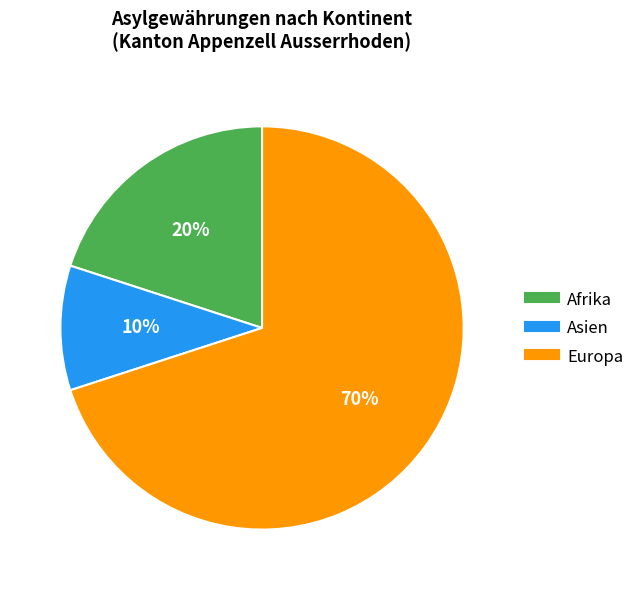

To the nearest percent, what is the difference between the largest and smallest slice percentages?

60%